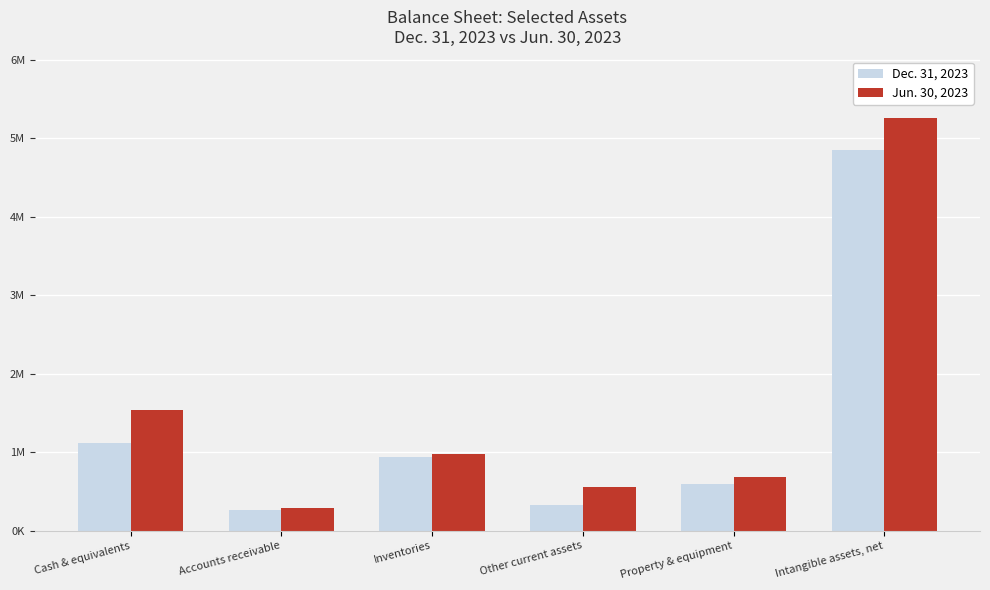

True or false: Dec. 31, 2023 has a value of 8732981 at Intangible assets, net.

False